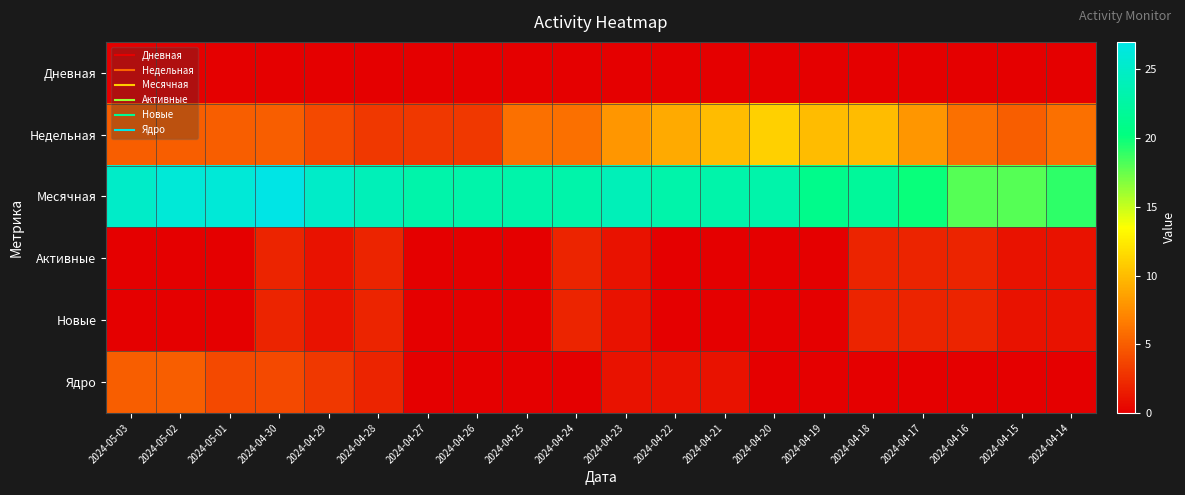

What is the maximum value shown in the chart?

27